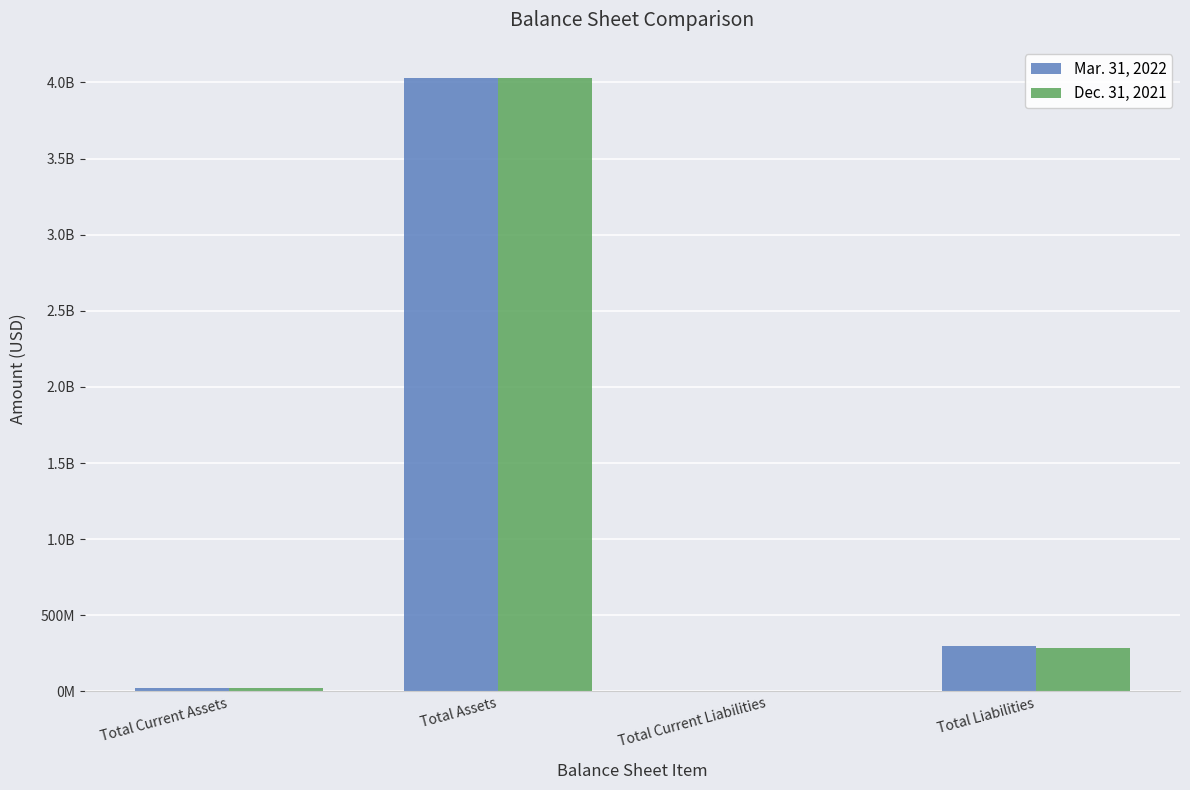

What are all the series names shown in the legend?

Mar. 31, 2022, Dec. 31, 2021